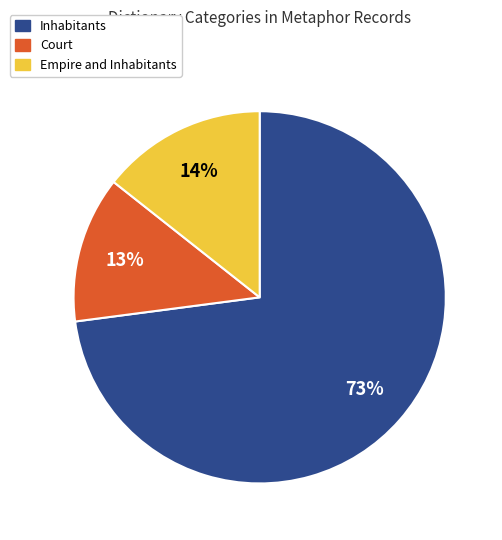

To the nearest percent, what is the average slice percentage?

33%